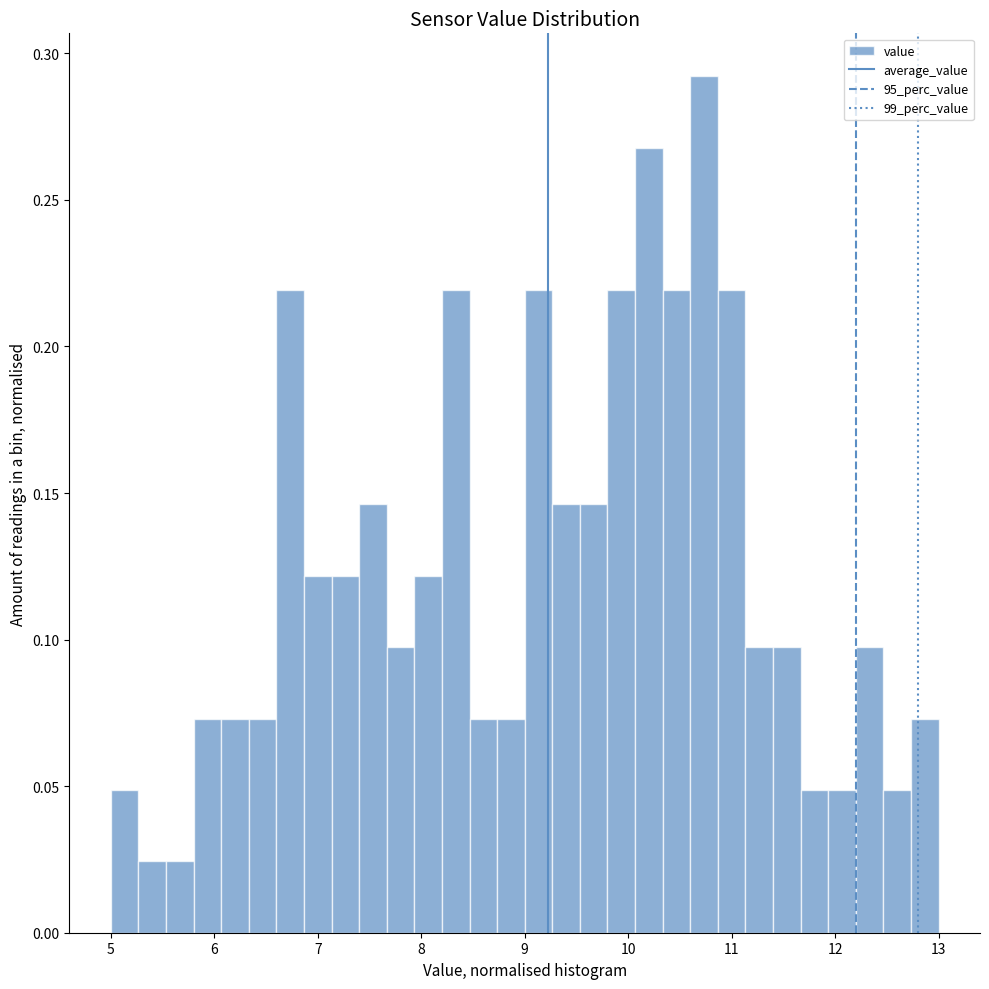

Read against the x-axis, roughly where is the centre of the tallest bar?

10.7